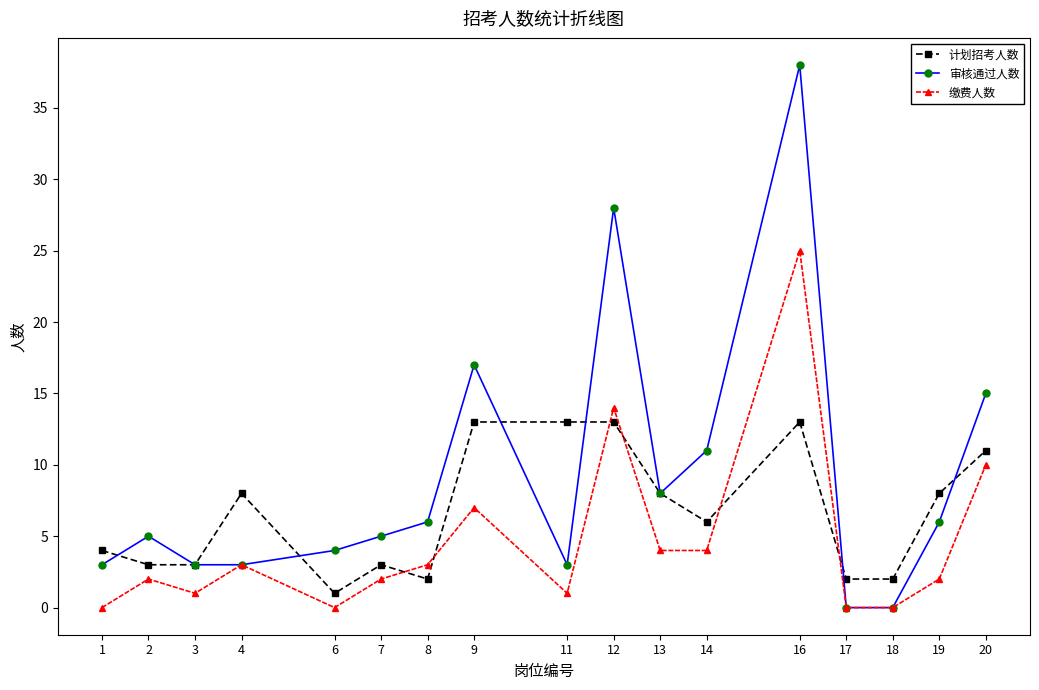

Is this an area chart (filled region under the line)?

No